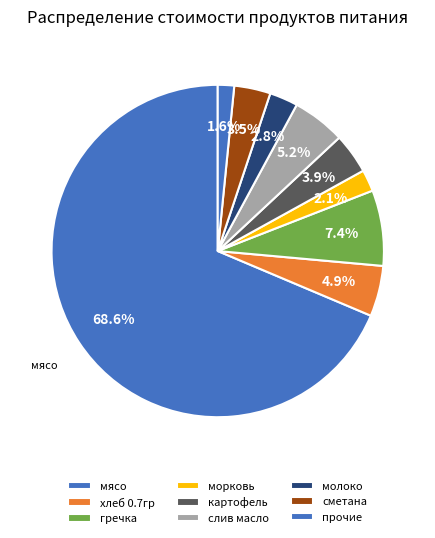

Is мясо the majority of the pie?

Yes